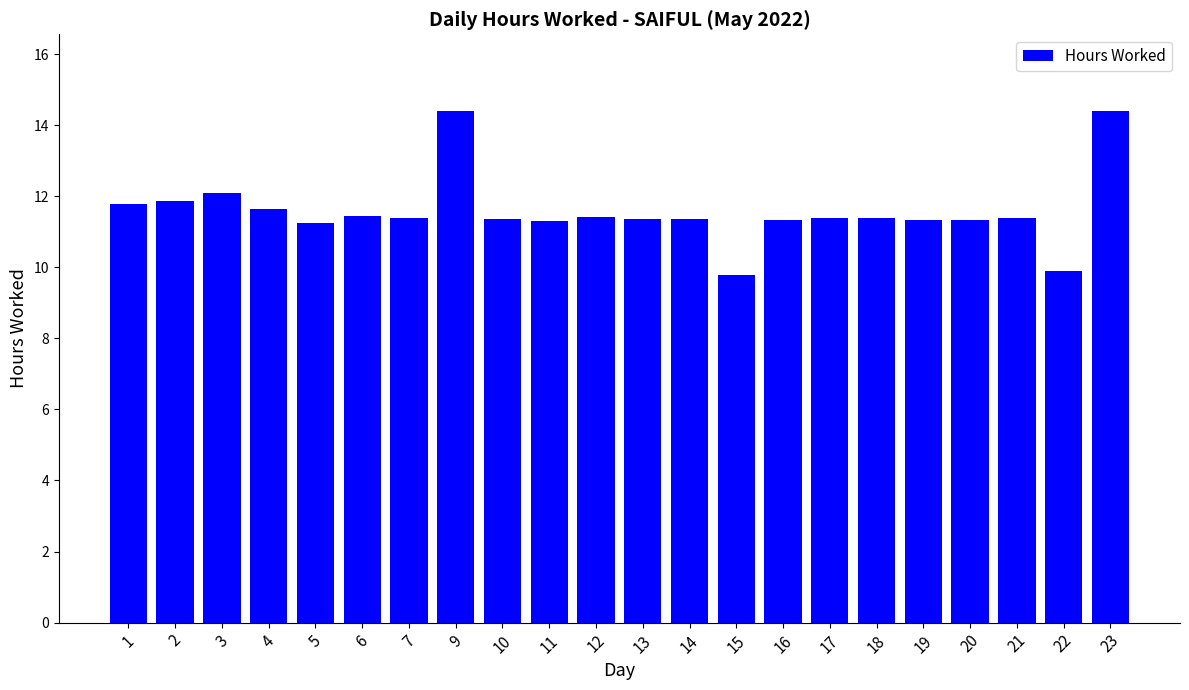

What is the maximum value shown in the chart?

14.4